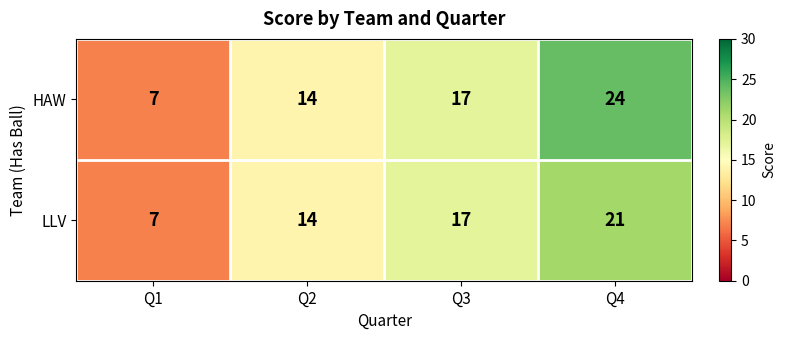

Which series has the widest spread of values?

HAW